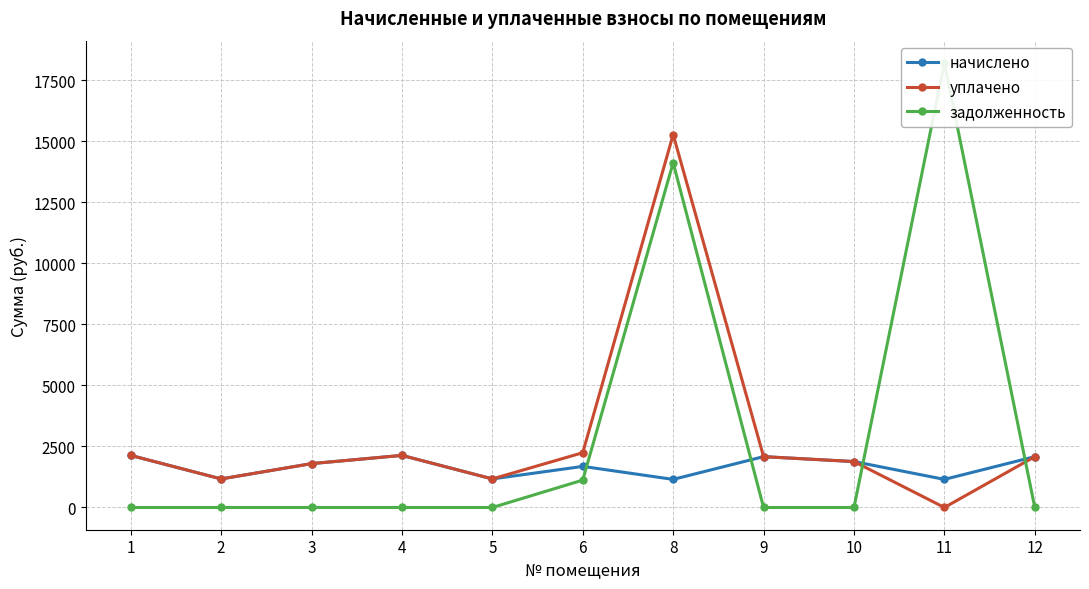

How many categories are shown in the chart?

11